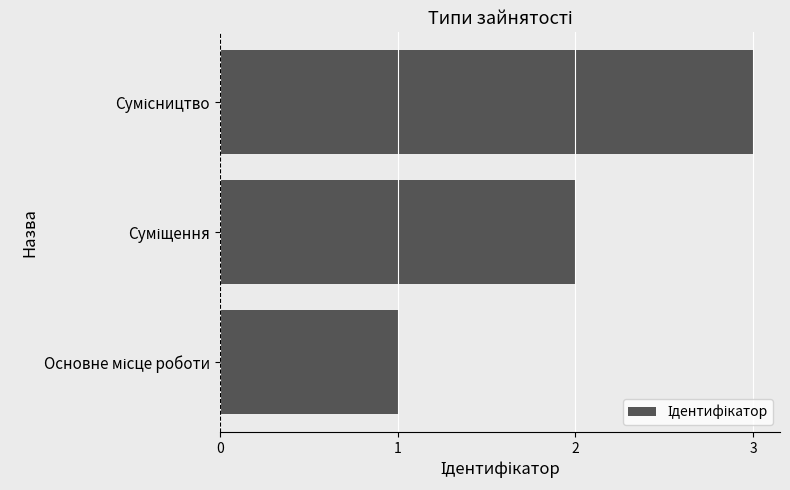

What is the sum of all values?

6